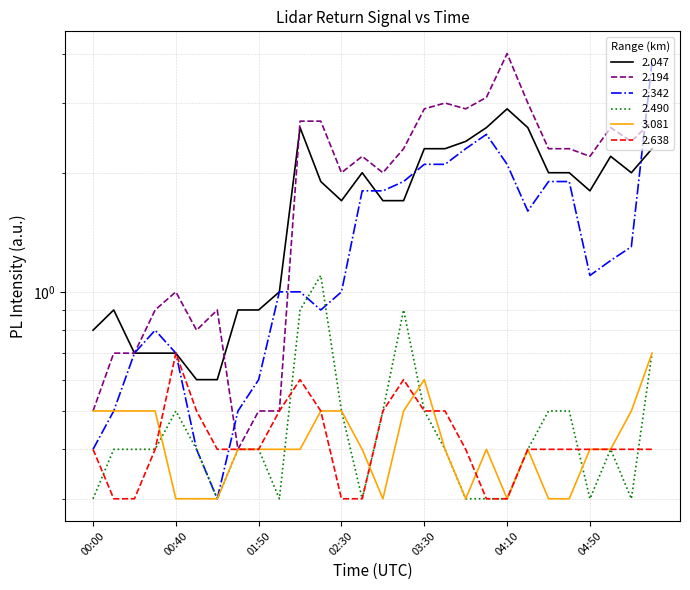

What position from the right is 00:40?

24